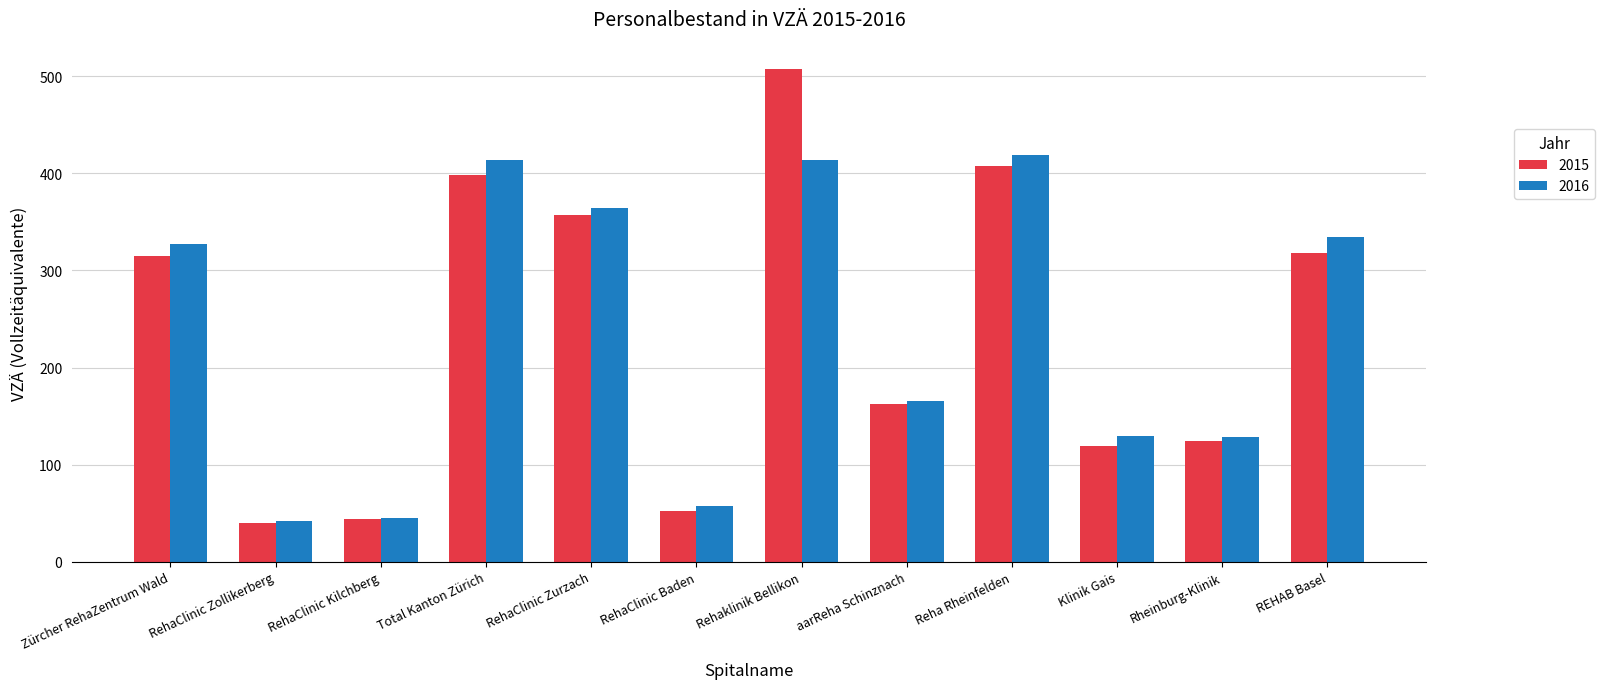

Which series changed the most between RehaClinic Zurzach and Klinik Gais?

2015